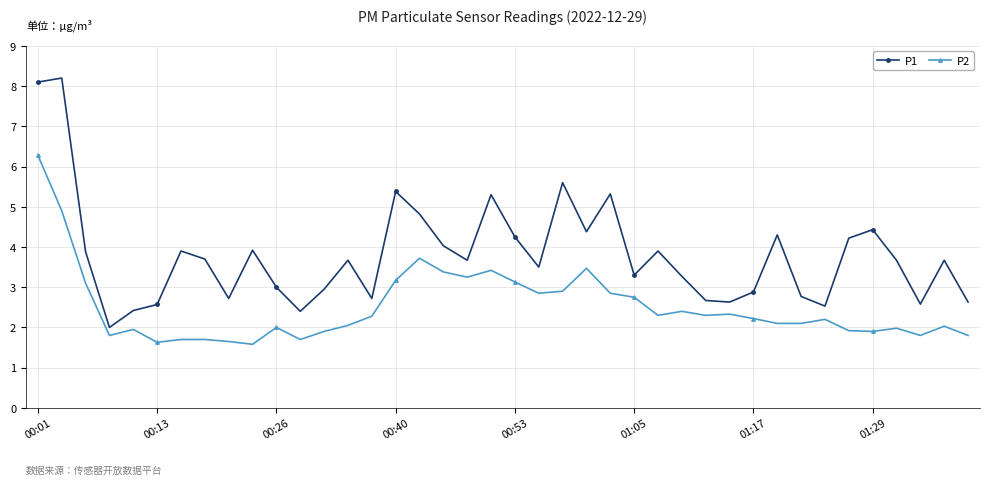

How many data points does each series have?

40